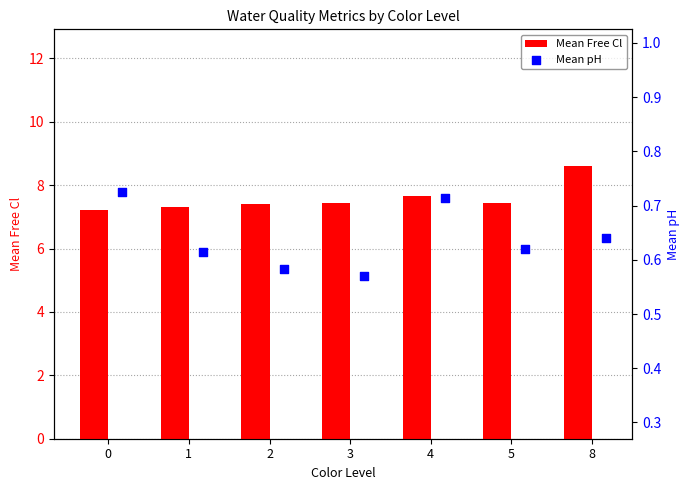

Which series has the largest total across all categories?

Mean Free Cl